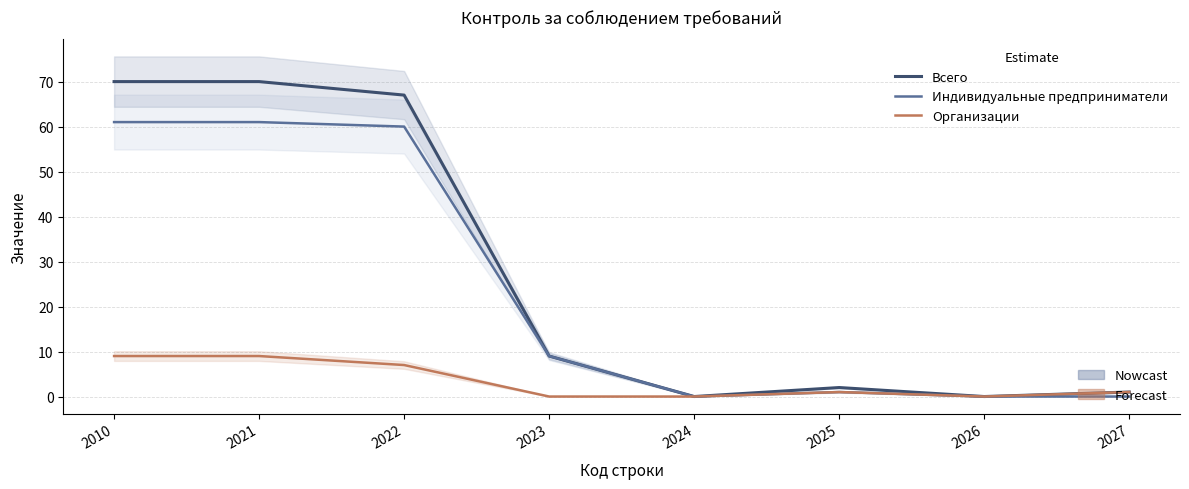

Which has a higher value, 2027 or 2010?

2010